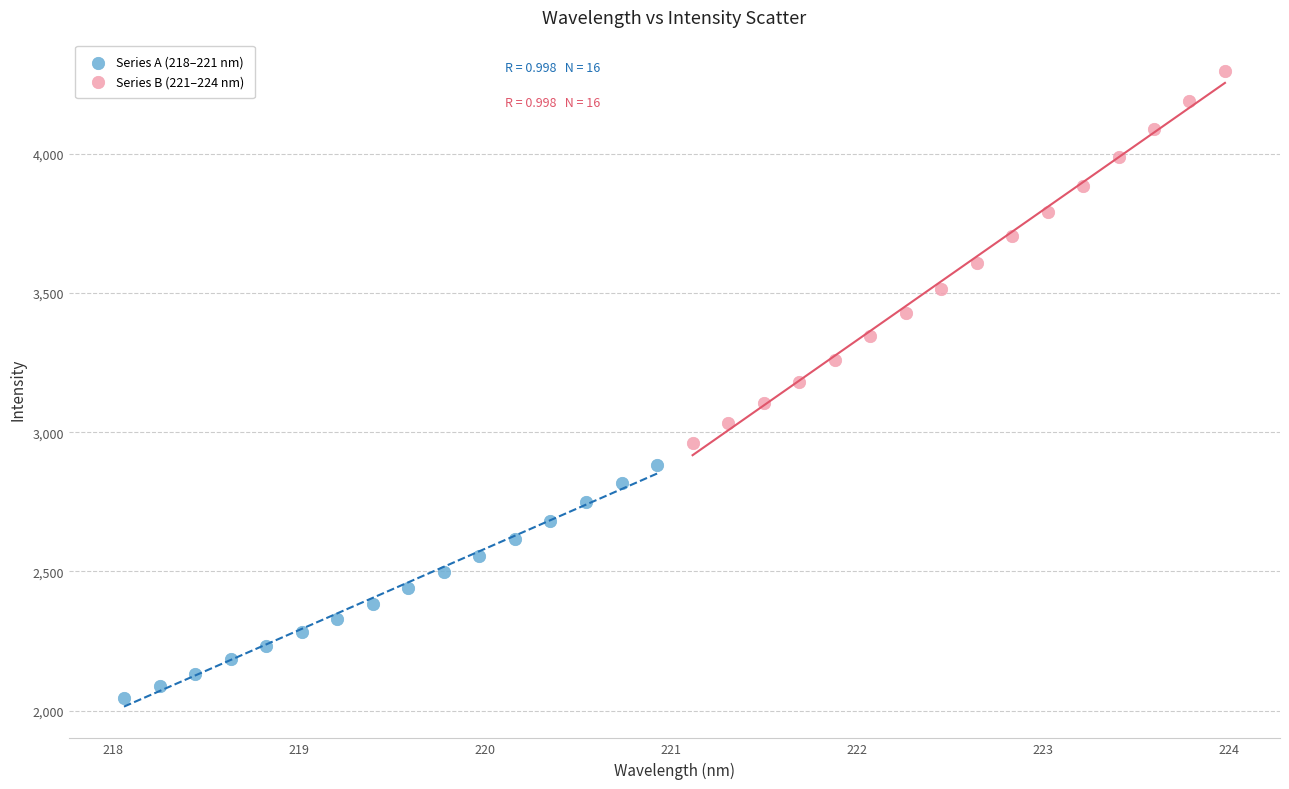

Which series reaches the minimum Y coordinate?

Series A (218–221 nm)